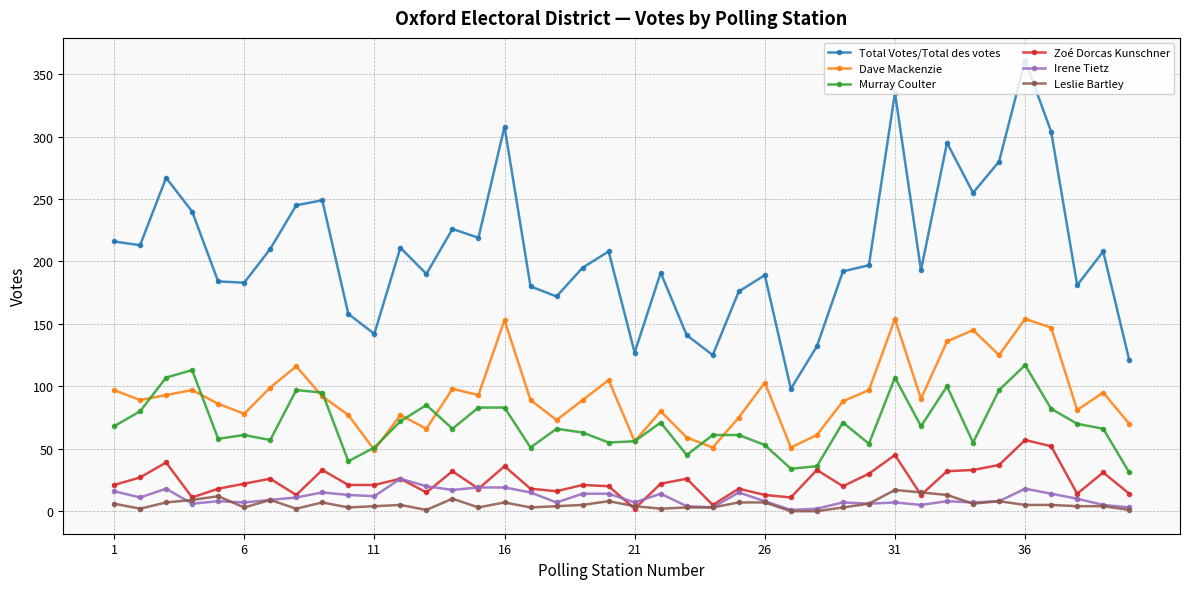

Which series has the largest total across all categories?

Total Votes/Total des votes